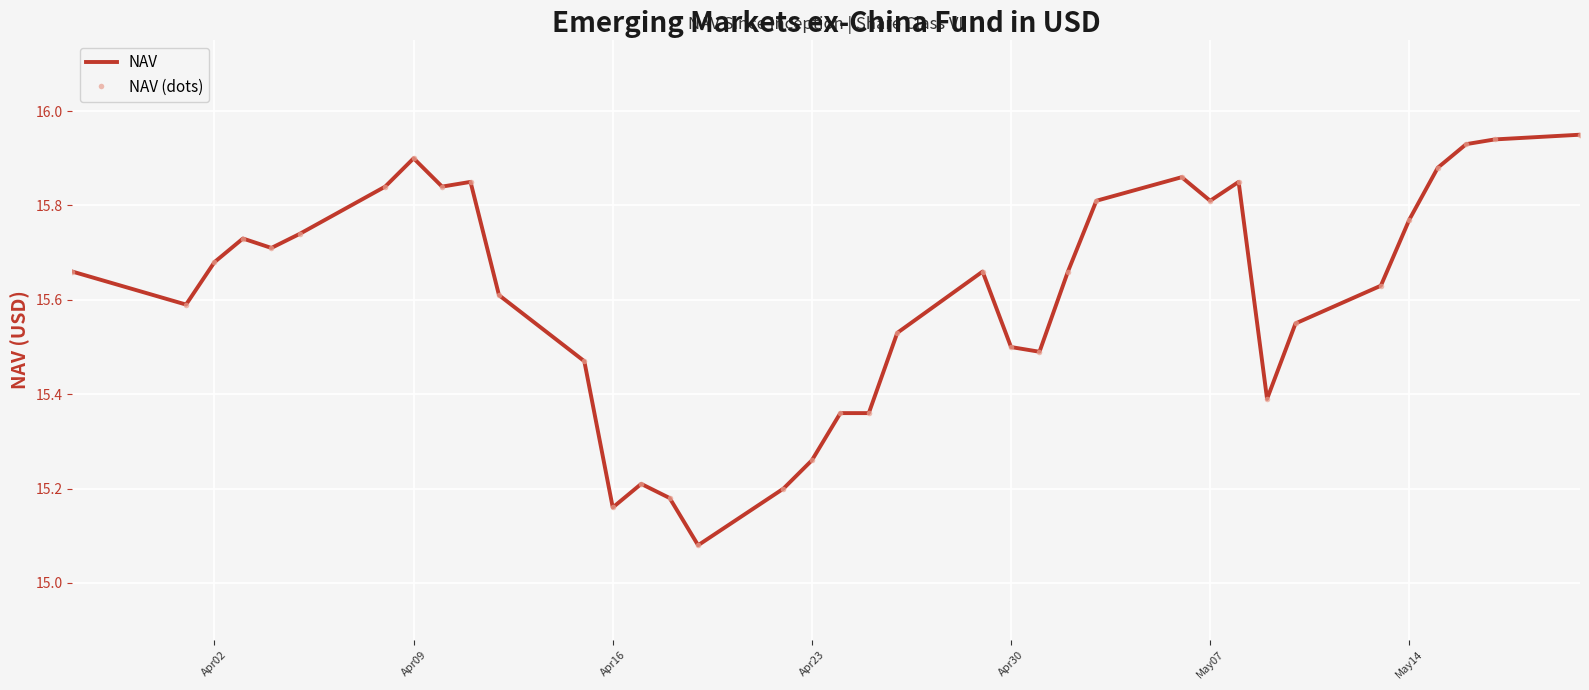

Rank the series by their maximum value, from highest to lowest.

NAV, NAV (dots)